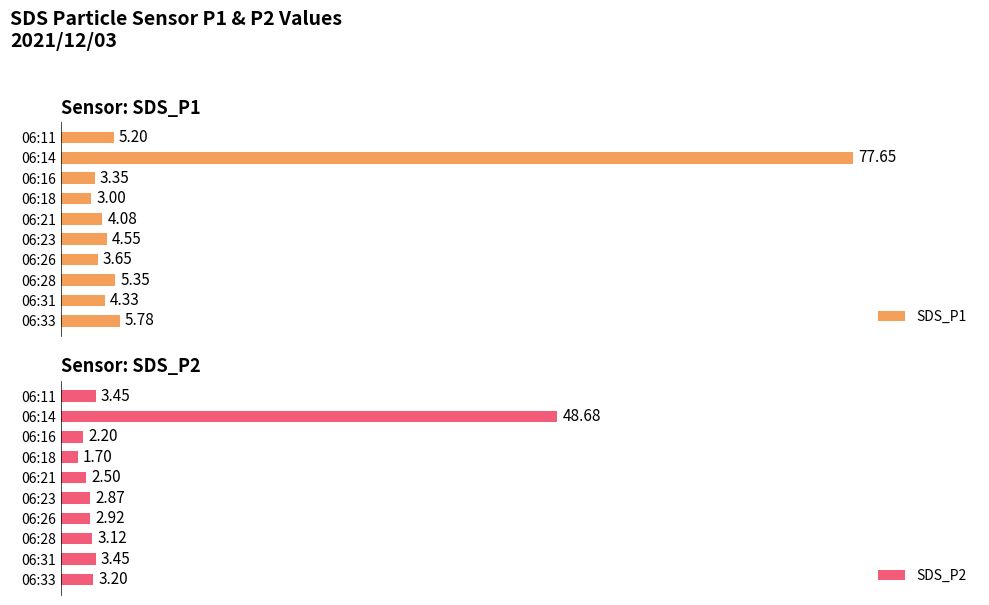

Is the value of SDS_P2 at 06:11 greater than the value of SDS_P1 at 06:26?

No